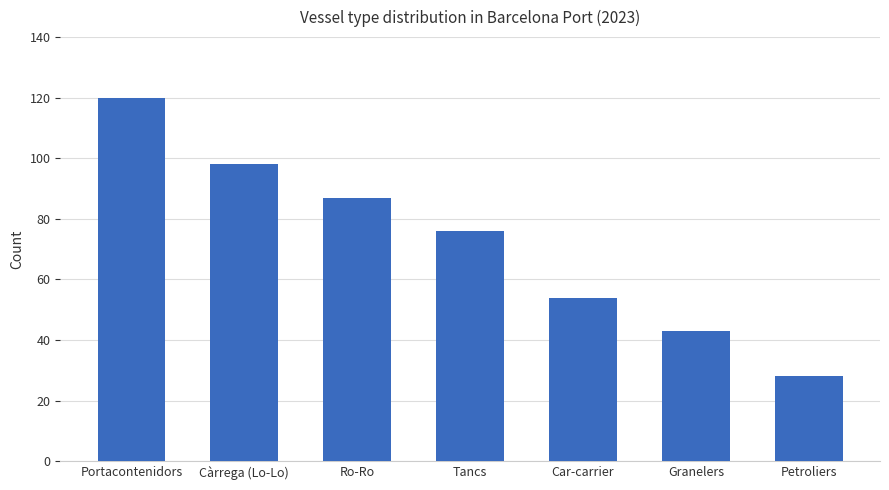

Rank the categories by value from highest to lowest.

Portacontenidors, Càrrega (Lo-Lo), Ro-Ro, Tancs, Car-carrier, Granelers, Petroliers